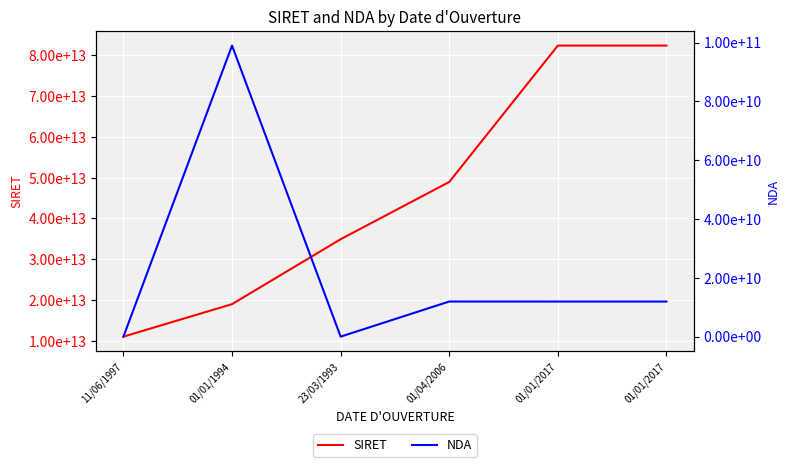

What value does the SIRET series have at 01/04/2006, to the nearest 100?

48957934200000